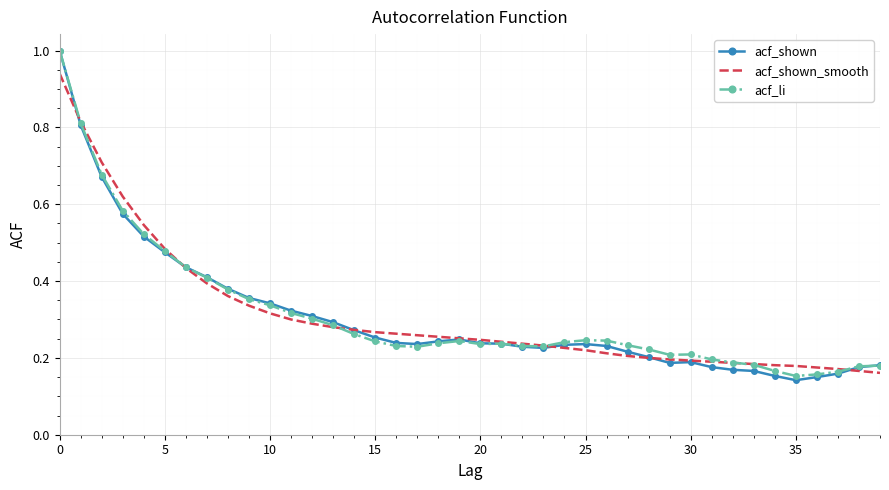

What is the sum of all acf_li values?

12.4